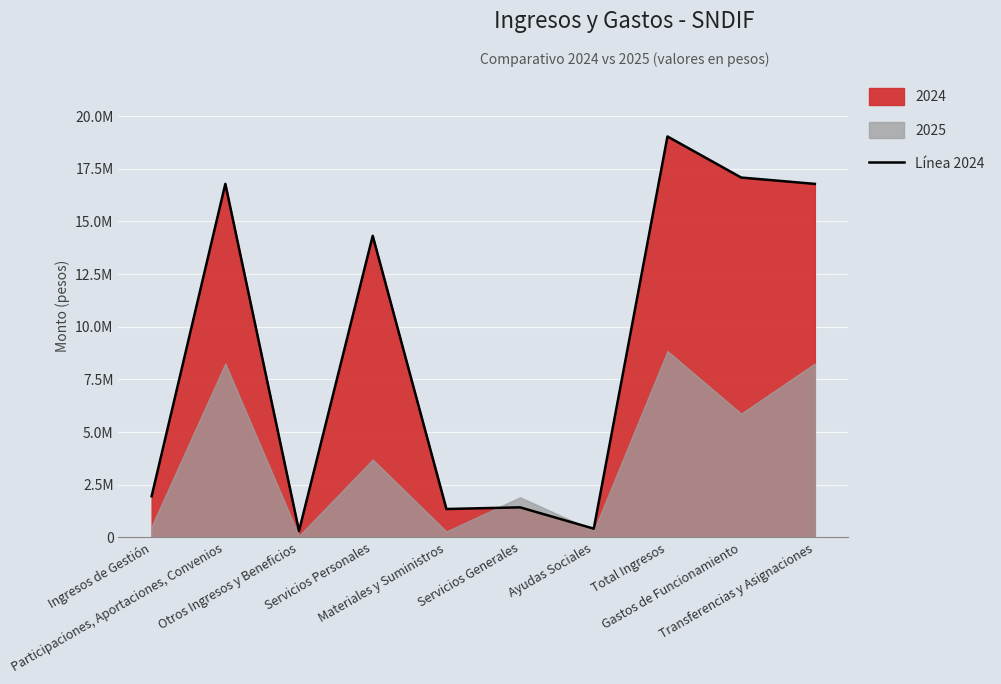

What is the difference between the second highest and second lowest values?

16672117.3